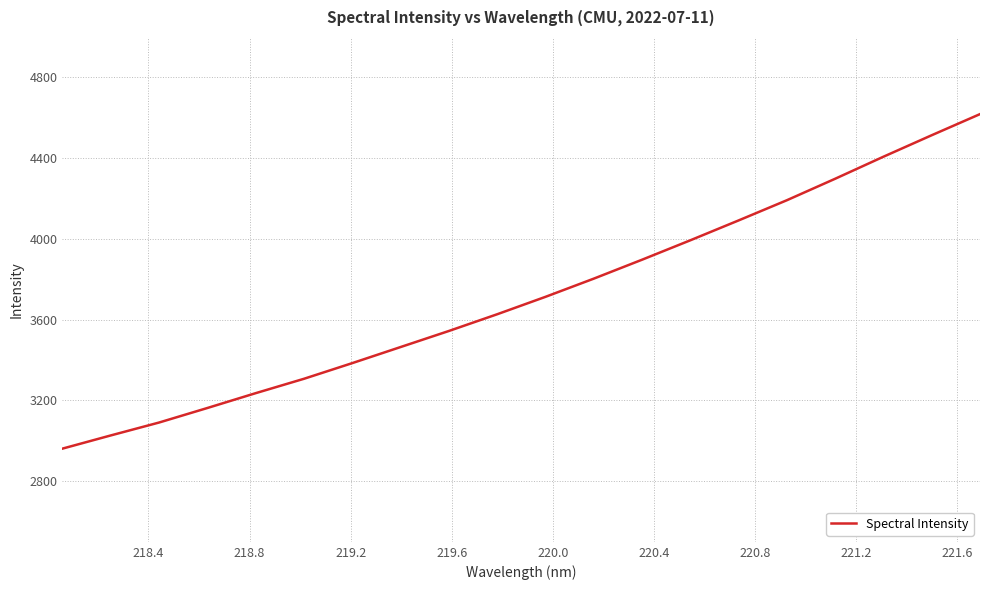

How many lines are shown in the chart?

1